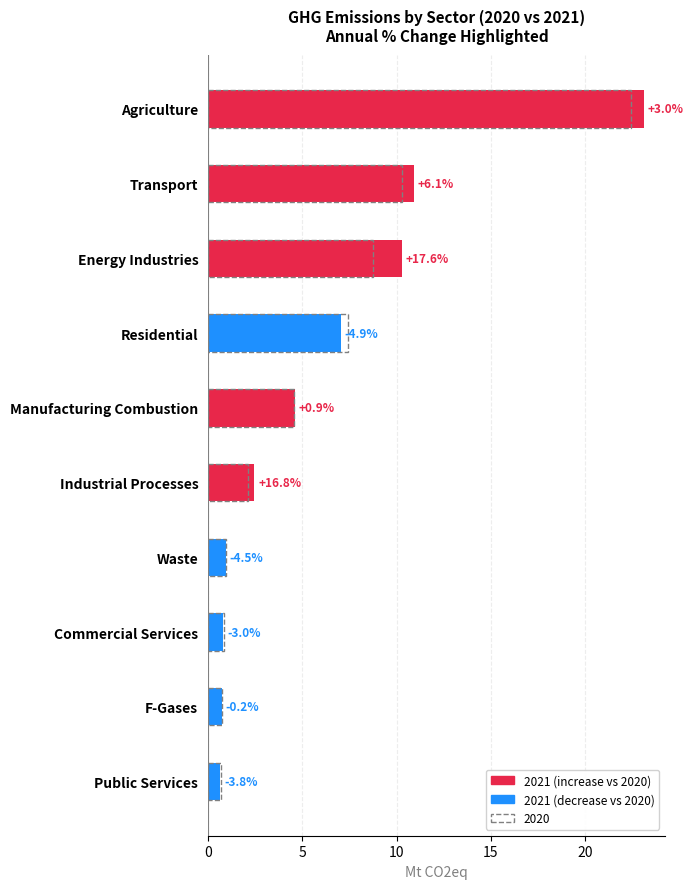

What is the sum of all 2021 values?

61.5